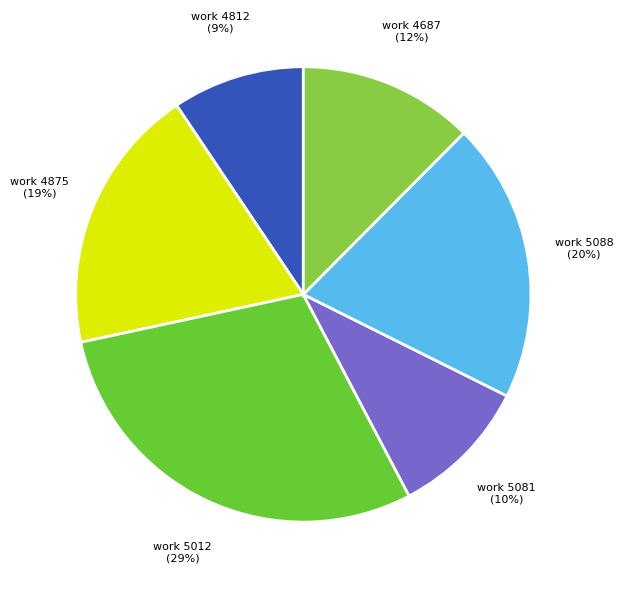

Is there any slice that represents more than half of the pie?

No